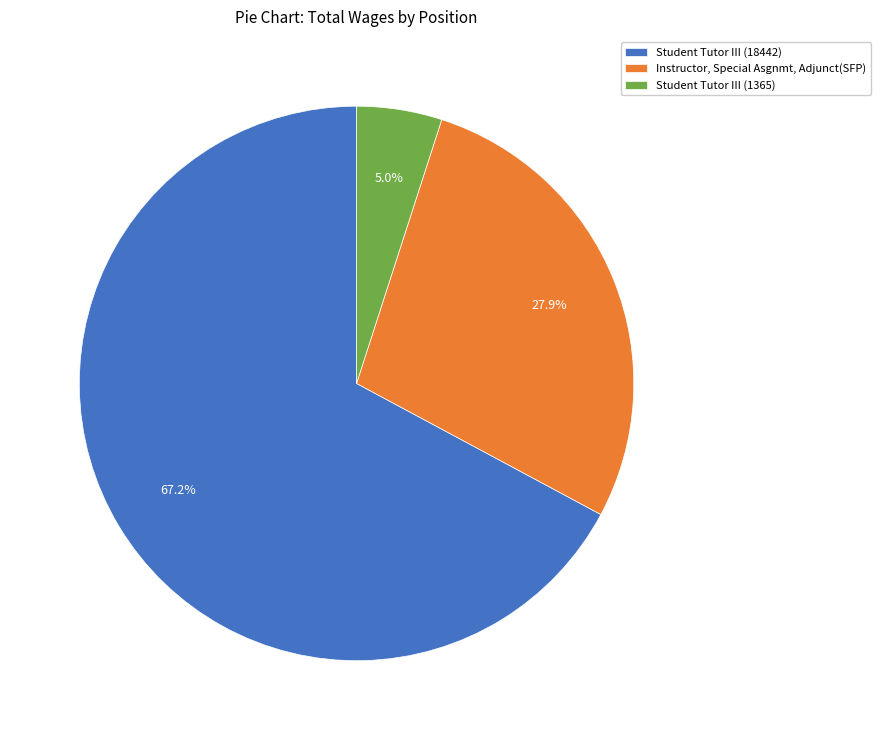

The Student Tutor III (1365) slice represents 14% of the pie. True or false?

False